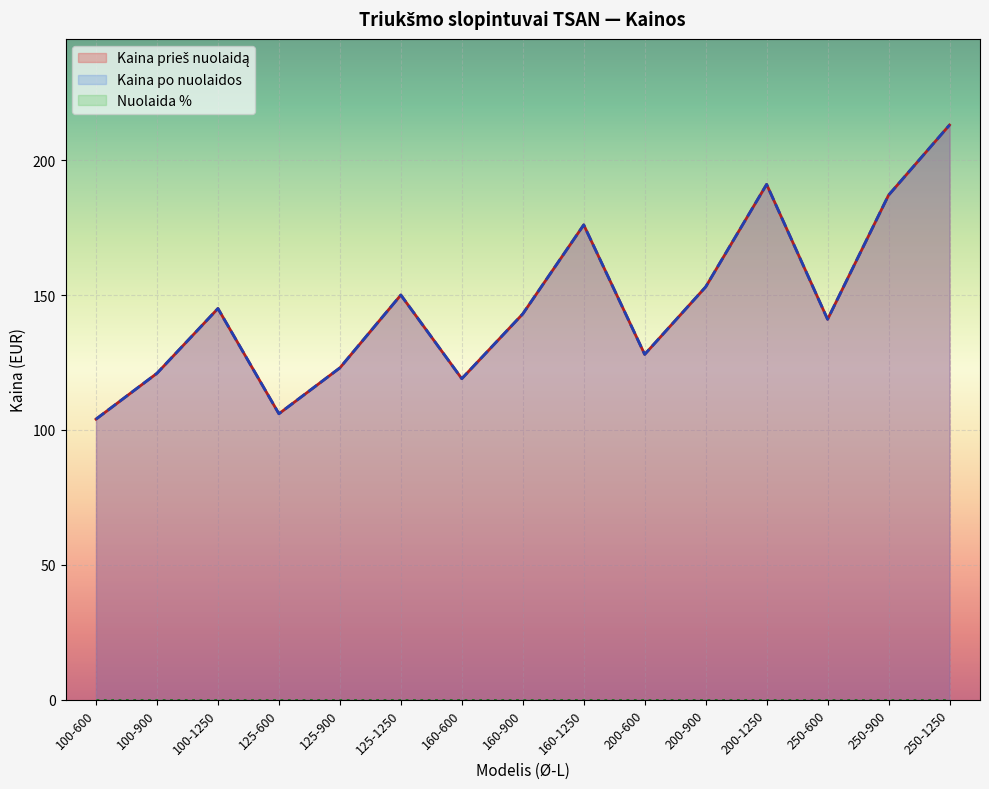

Reading left to right, what are all the values shown in this chart?

Kaina prieš nuolaidą: 100-600=104	100-900=121	100-1250=145	125-600=106	125-900=123	125-1250=150	160-600=119	160-900=143	160-1250=176	200-600=128	200-900=153	200-1250=191	250-600=141	250-900=187	250-1250=213
Kaina po nuolaidos: 100-600=104	100-900=121	100-1250=145	125-600=106	125-900=123	125-1250=150	160-600=119	160-900=143	160-1250=176	200-600=128	200-900=153	200-1250=191	250-600=141	250-900=187	250-1250=213